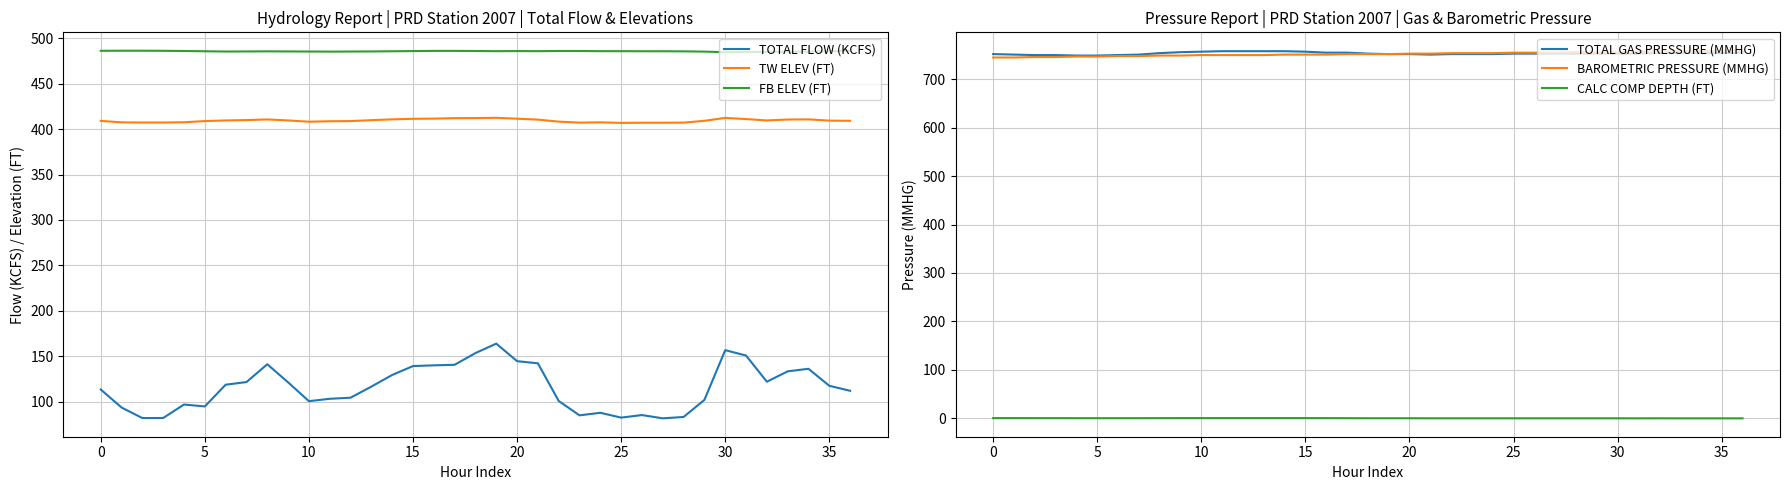

How many interior local peaks does the TOTAL FLOW (KCFS) series have?

7